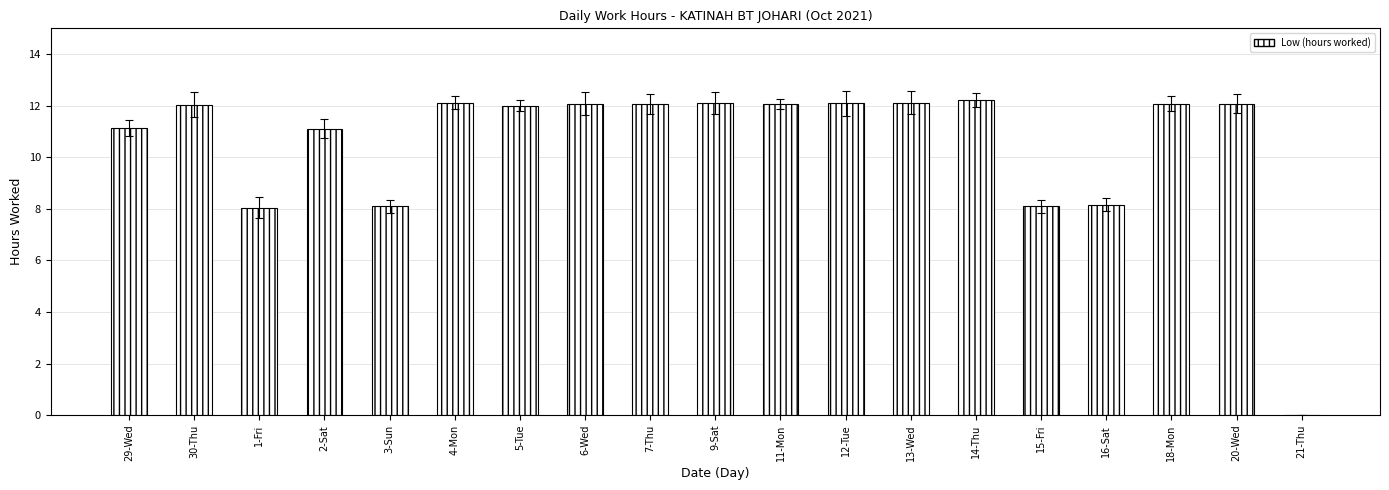

Read the value at 1-Fri.

8.1